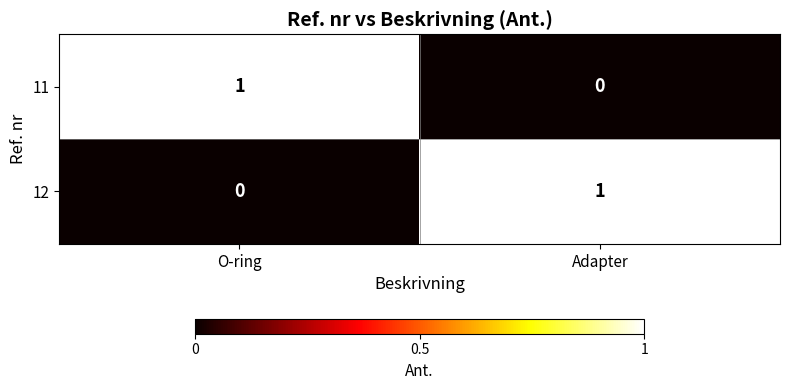

What is the spread (max minus min) of values at O-ring?

1